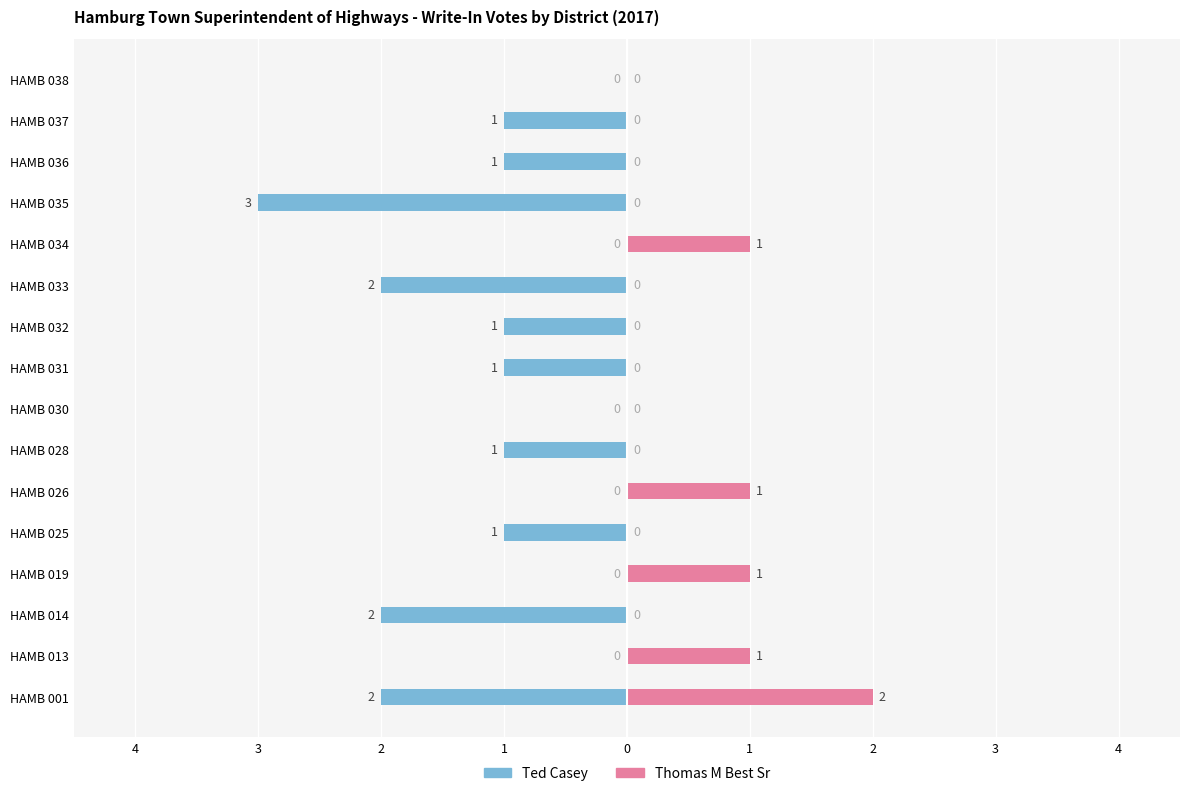

At HAMB 035, list the series in order from largest to smallest.

Thomas M Best Sr, Ted Casey